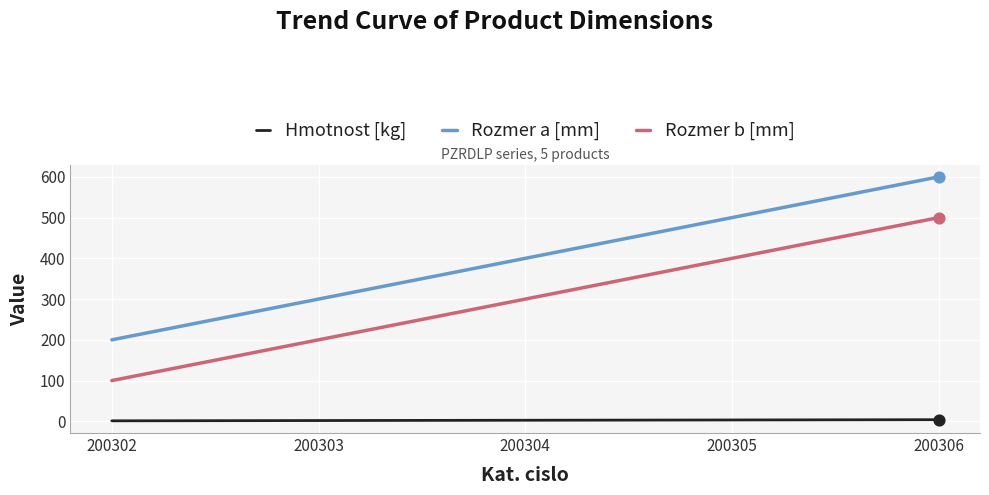

Which series has the largest total across all categories?

Rozmer a [mm]